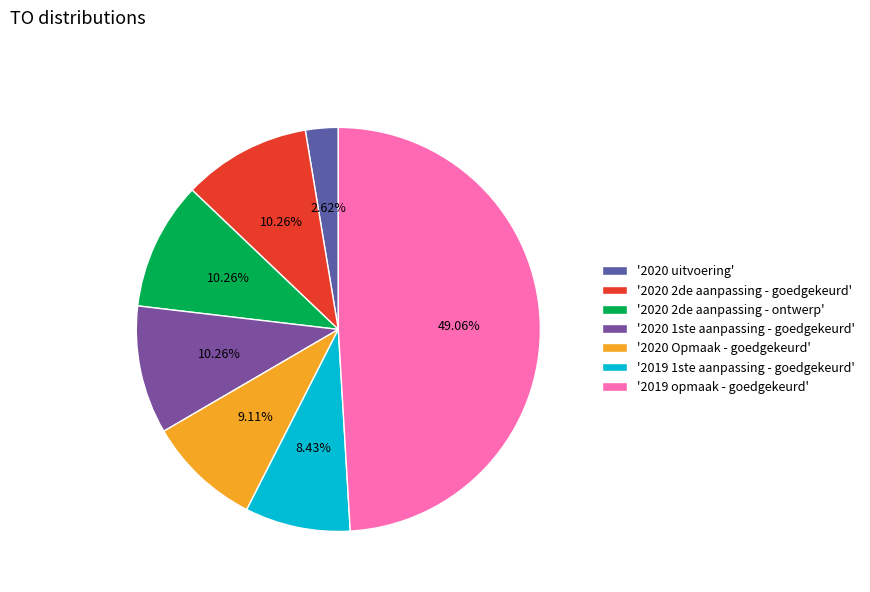

To the nearest percent, what is the difference between the largest and smallest slice percentages?

46%